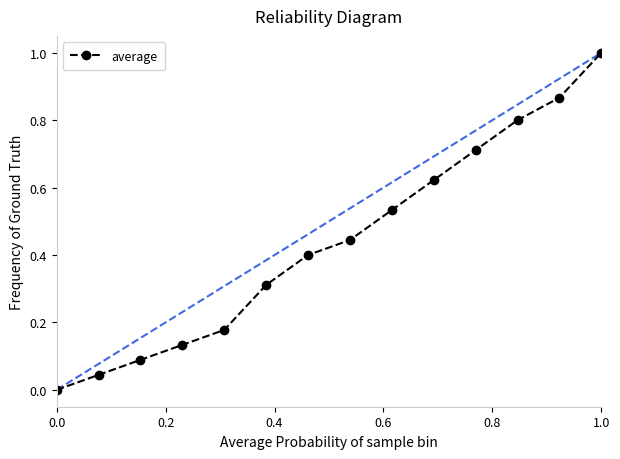

What is the greatest value displayed?

1.0